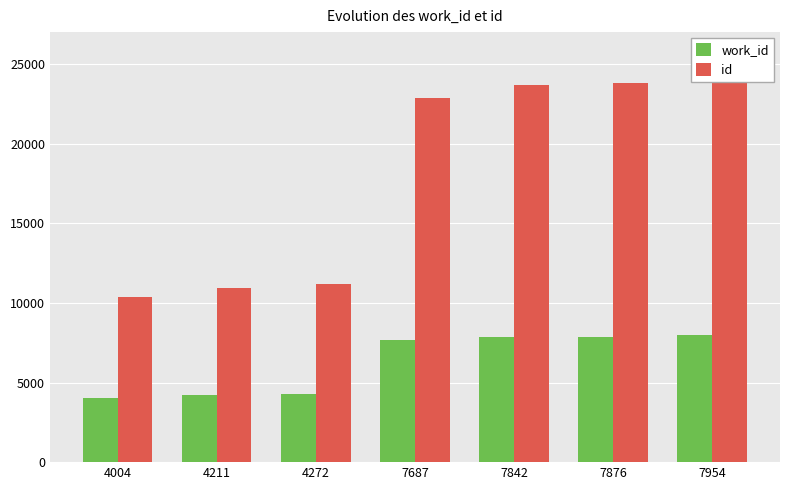

What are all the series names shown in the legend?

work_id, id